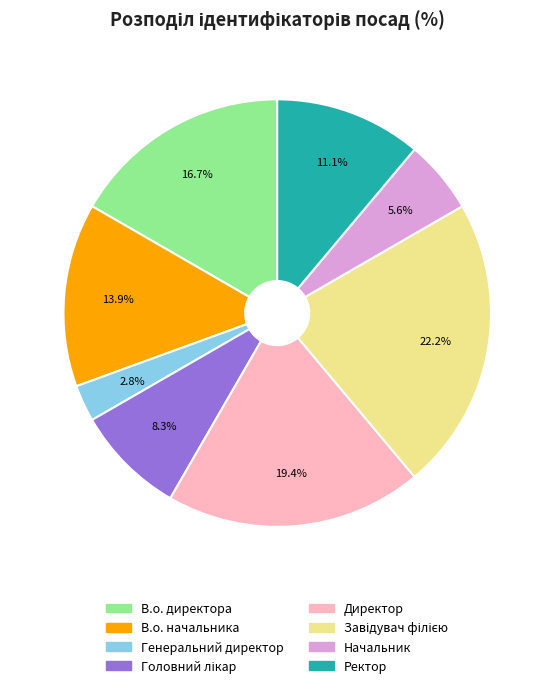

Which category has the smallest portion of the pie?

Генеральний директор